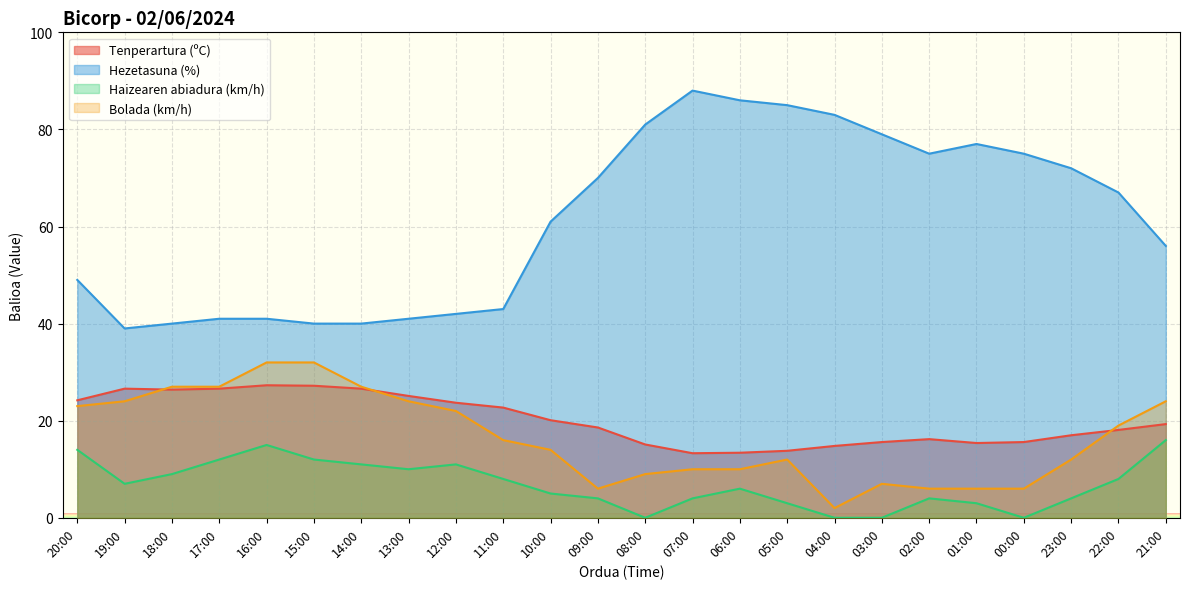

Rank the series by their maximum value, from highest to lowest.

Hezetasuna (%), Bolada (km/h), Tenperartura (ºC), Haizearen abiadura (km/h)